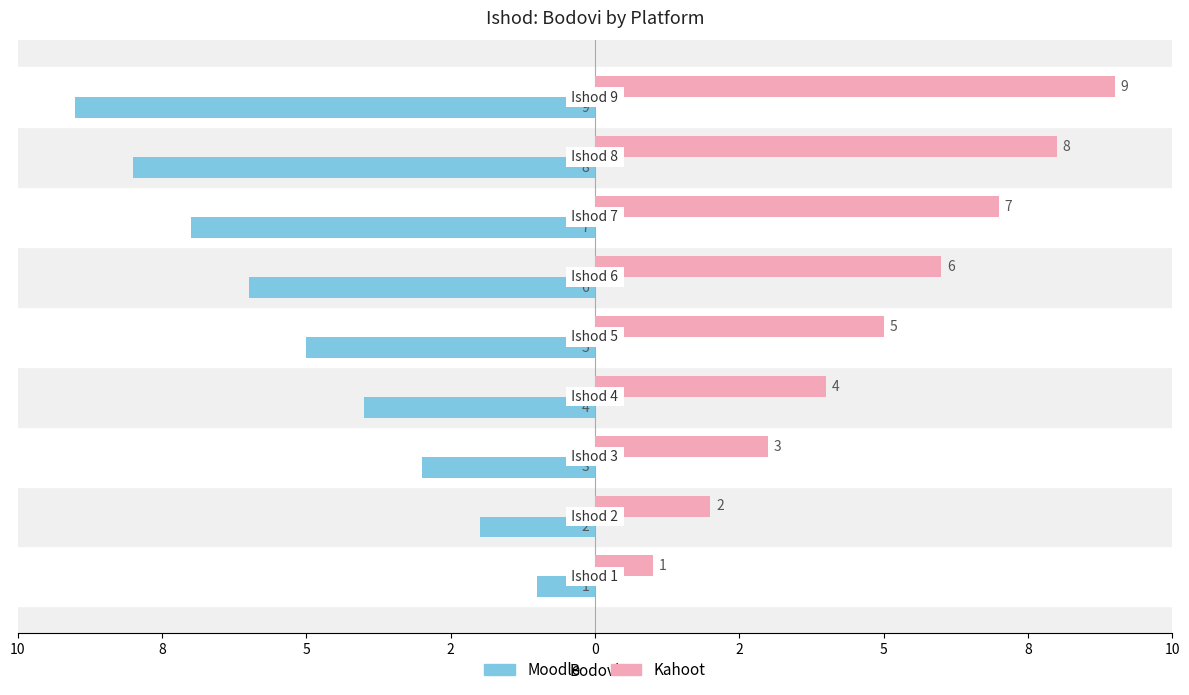

What are all the series names shown in the legend?

Moodle, Kahoot